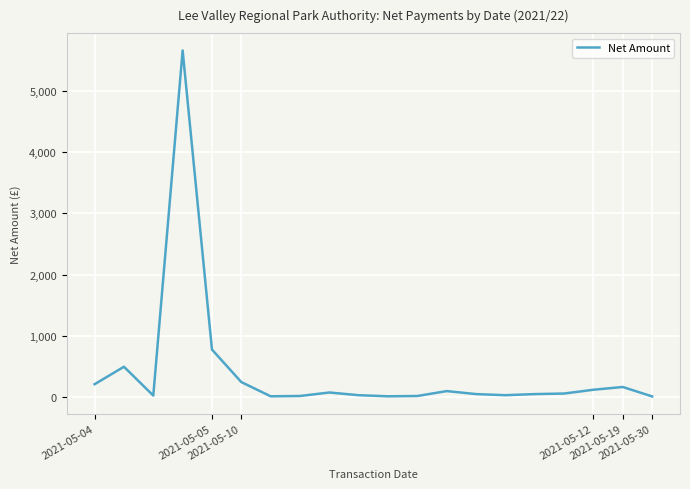

What is the maximum value shown in the chart?

5658.3